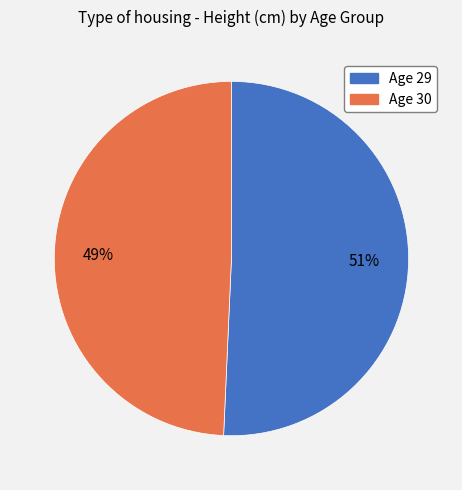

Is there any slice that represents more than half of the pie?

Yes